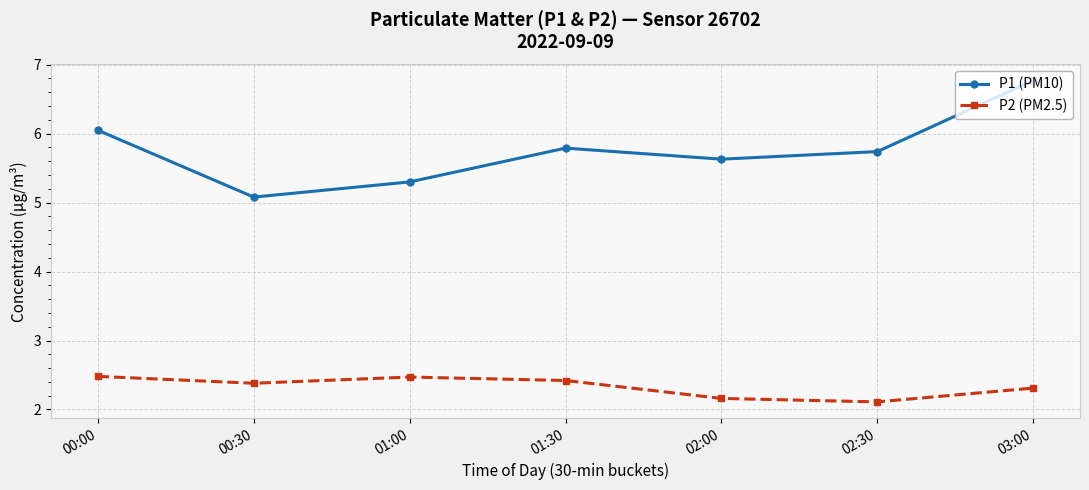

True or false: P2 (PM2.5) and P1 (PM10) intersect in this chart.

False